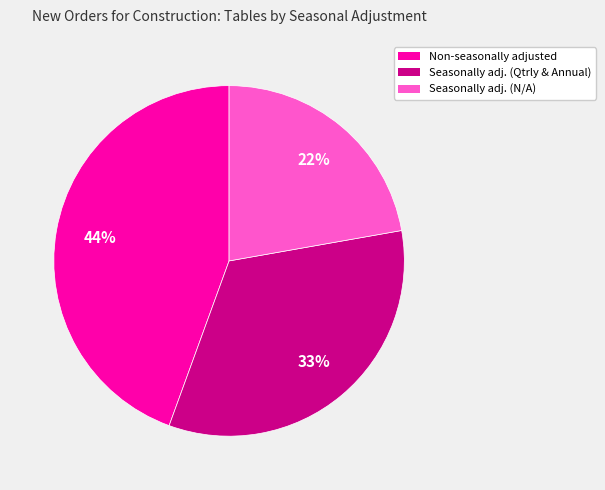

To the nearest percent, what is the difference between the largest and smallest slice percentages?

22%